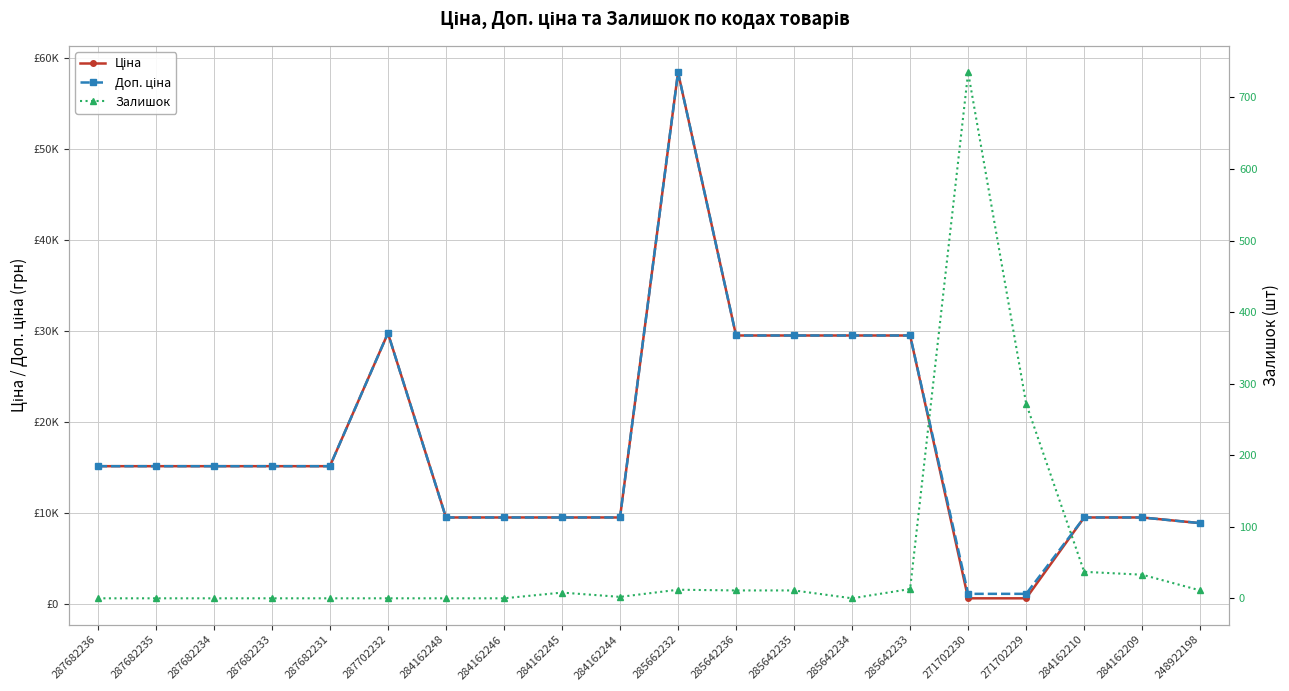

At which category does Залишок reach its first local peak?

284162245